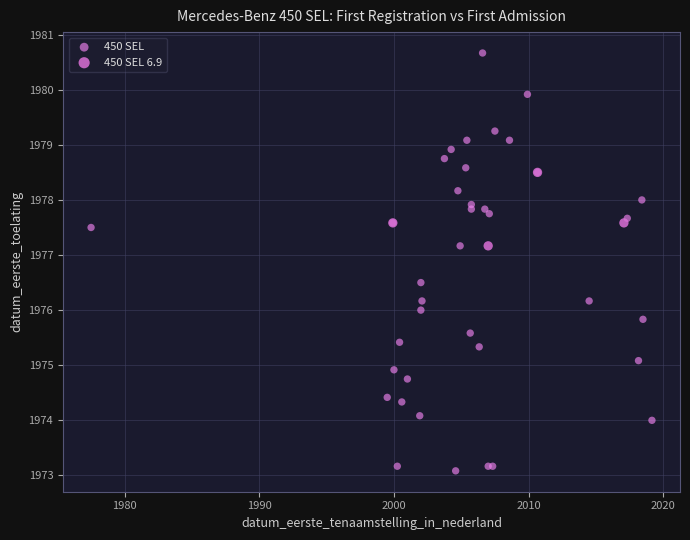

Which series contains the highest Y value?

450 SEL